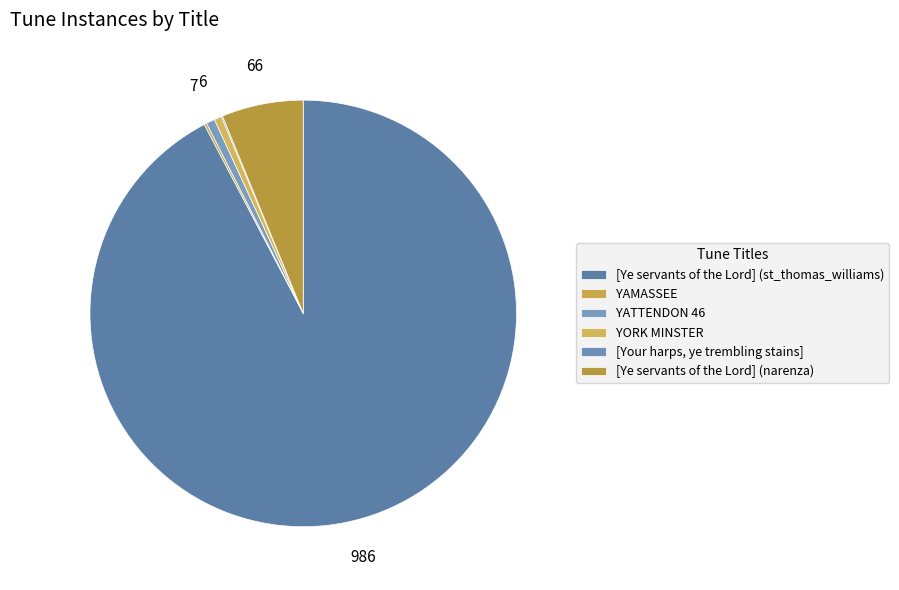

What percentage is NOT represented by [Ye servants of the Lord] (st_thomas_williams)?

7.7%